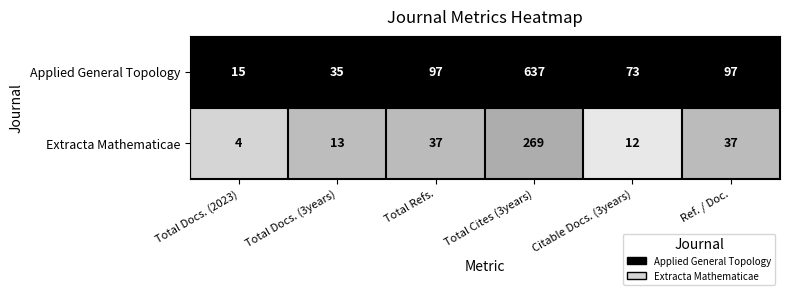

The value of Applied General Topology at Ref. / Doc. is 56. True or false?

False